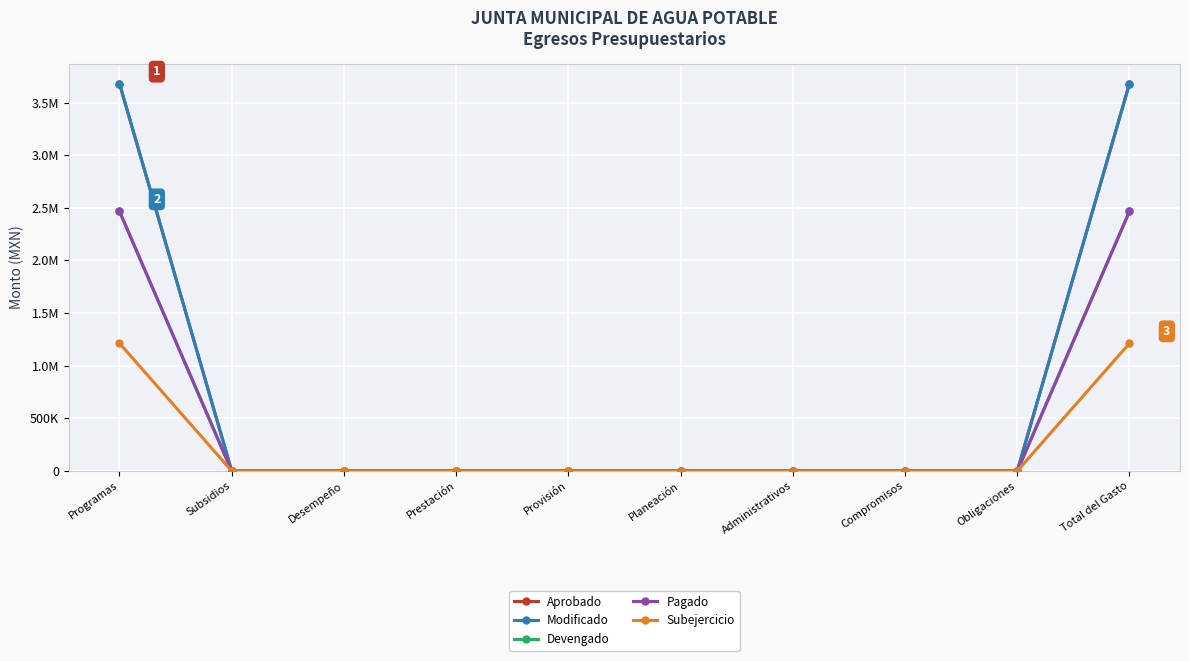

Does the chart have visible grid lines?

Yes